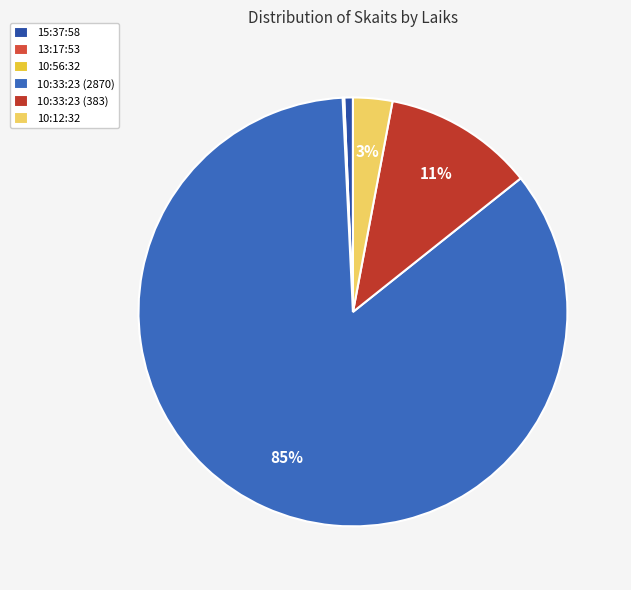

To the nearest percent, what is the combined percentage of 10:56:32 and 15:37:58?

1%